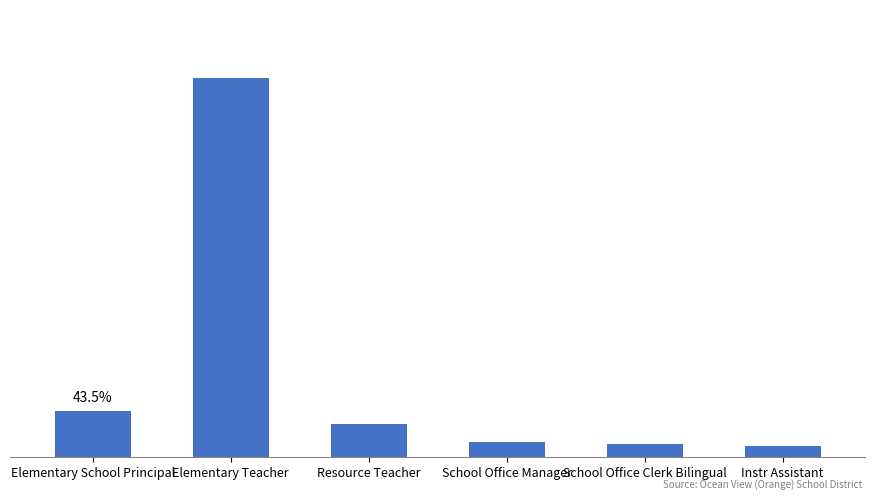

What is the ratio of the value at Elementary Teacher to the value at Instr Assistant?

33.8